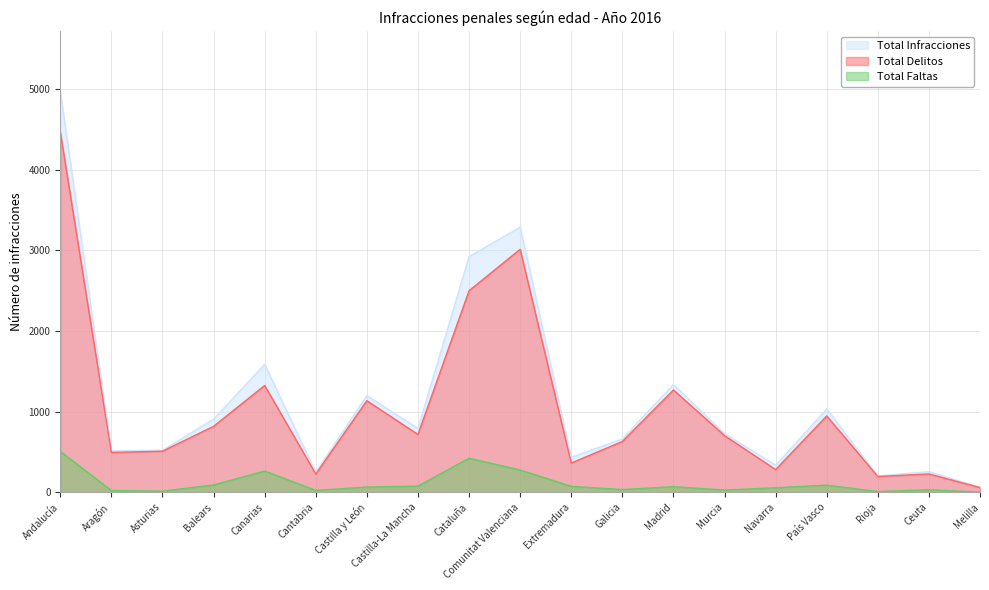

Where is the first local minimum for Total Delitos?

Aragón